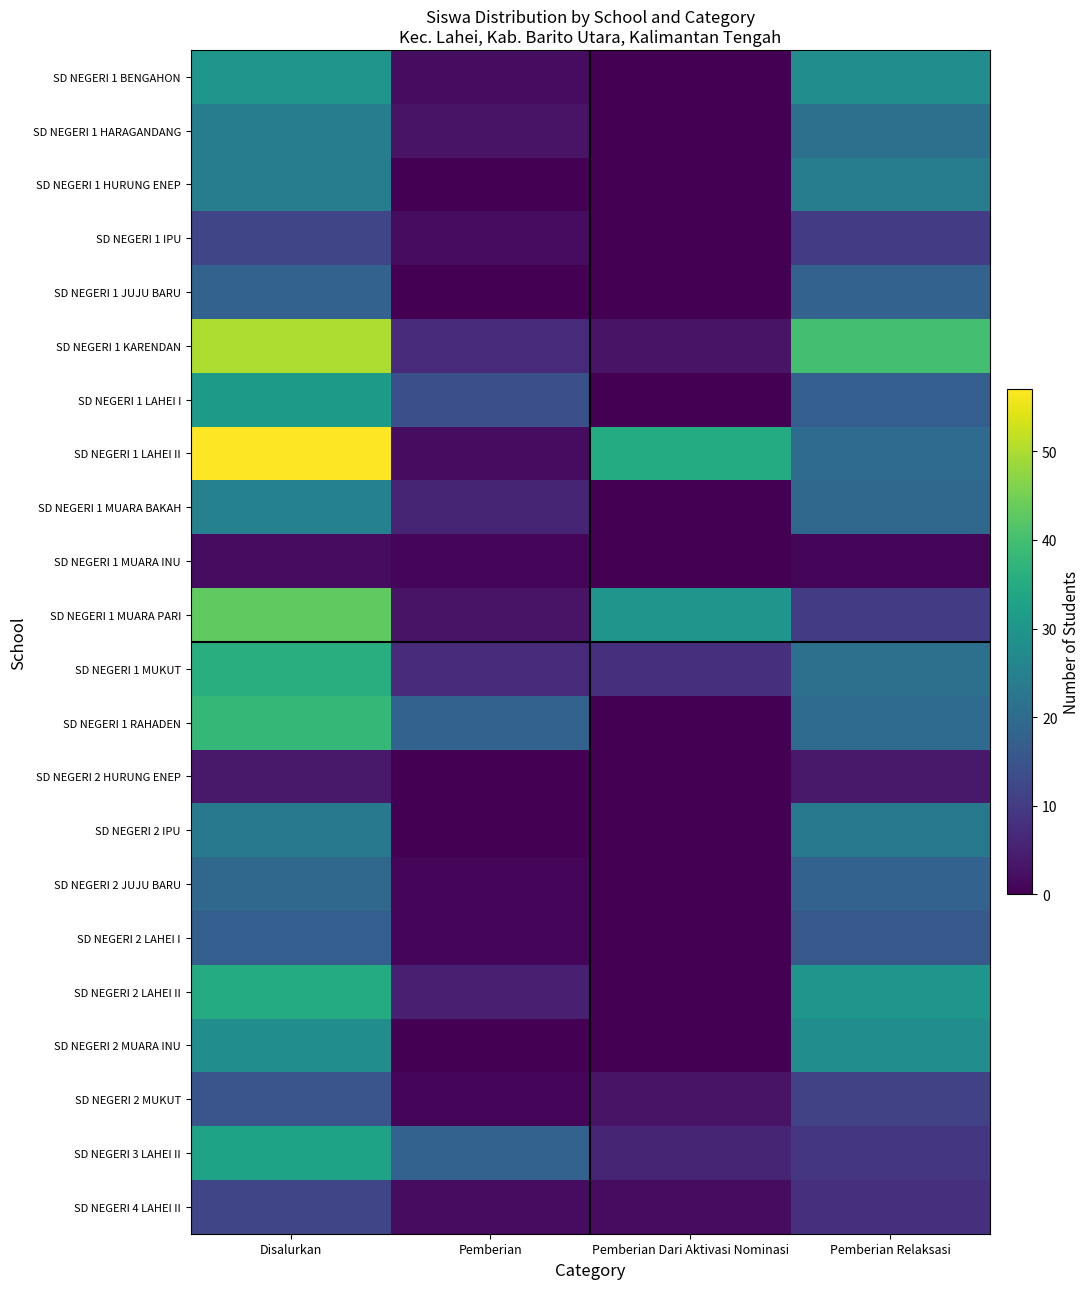

Which label corresponds to the largest value in the chart?

Disalurkan